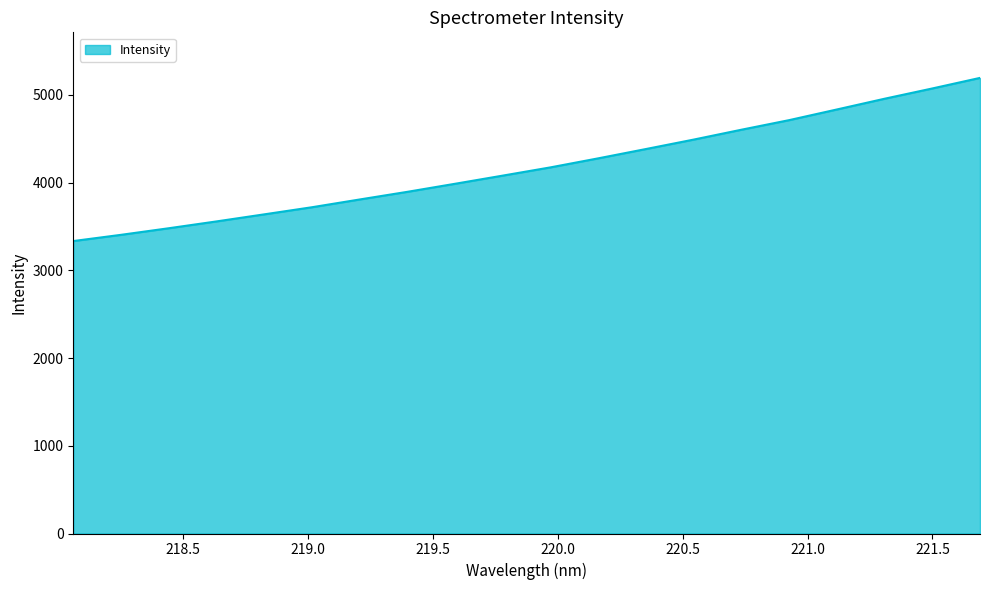

What is the greatest value displayed?

5192.1